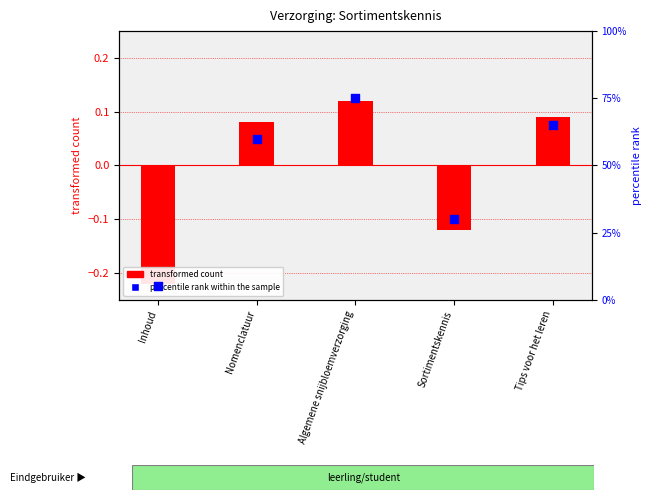

At which category is the sum across all series the highest?

Algemene snijbloemverzorging